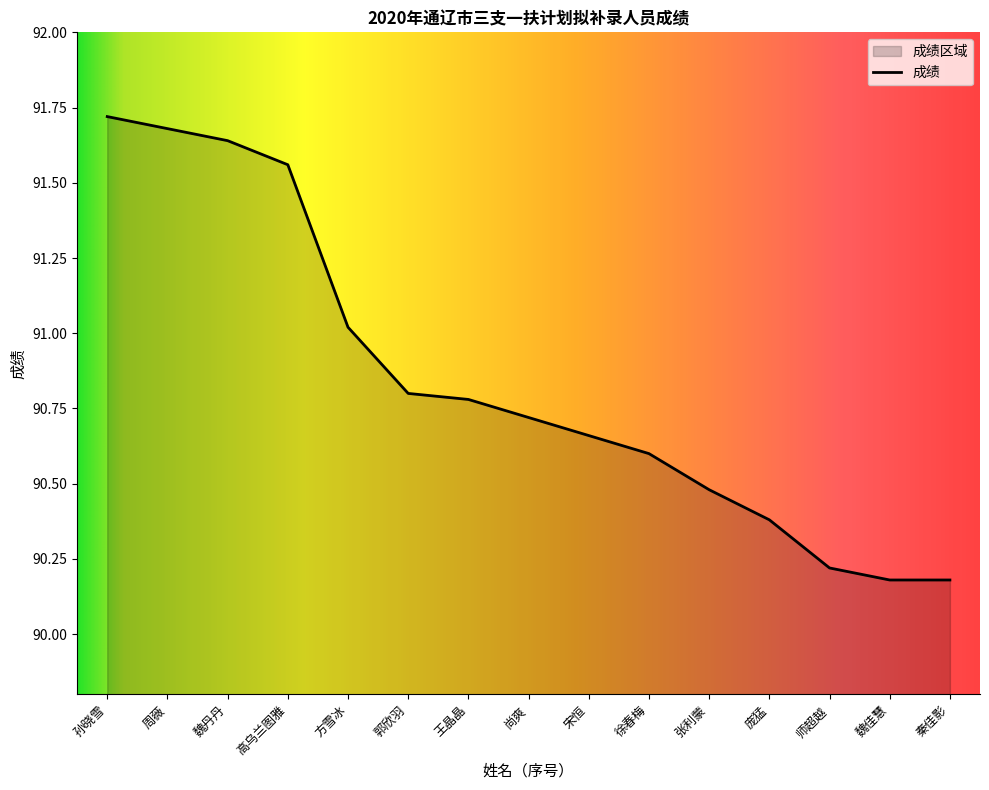

The value at 王晶晶 is 42.6. True or false?

False